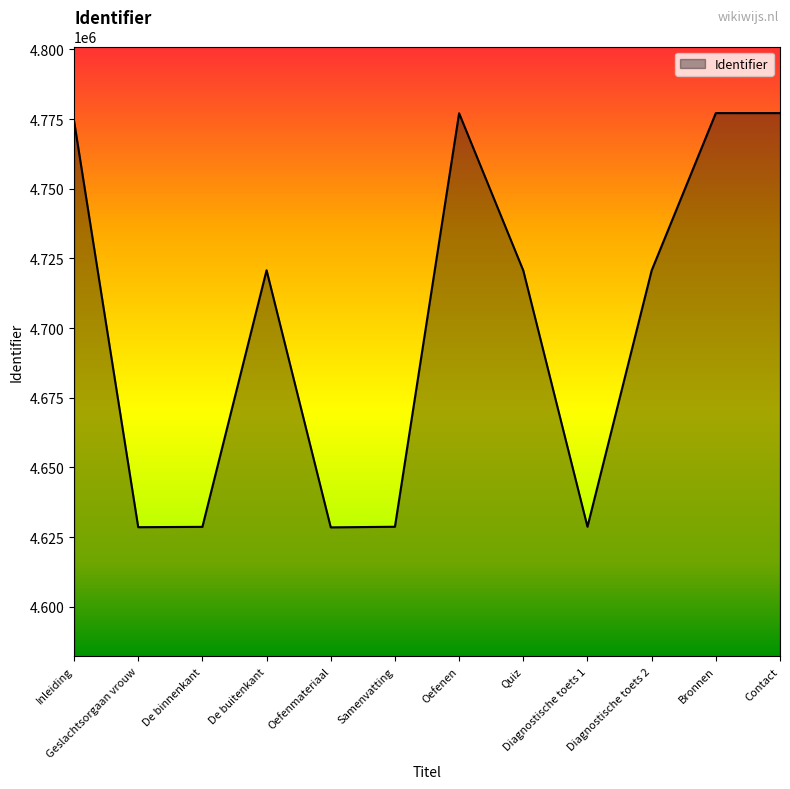

What is the ratio of the value at Oefenmateriaal to the value at Diagnostische toets 2?

1.0